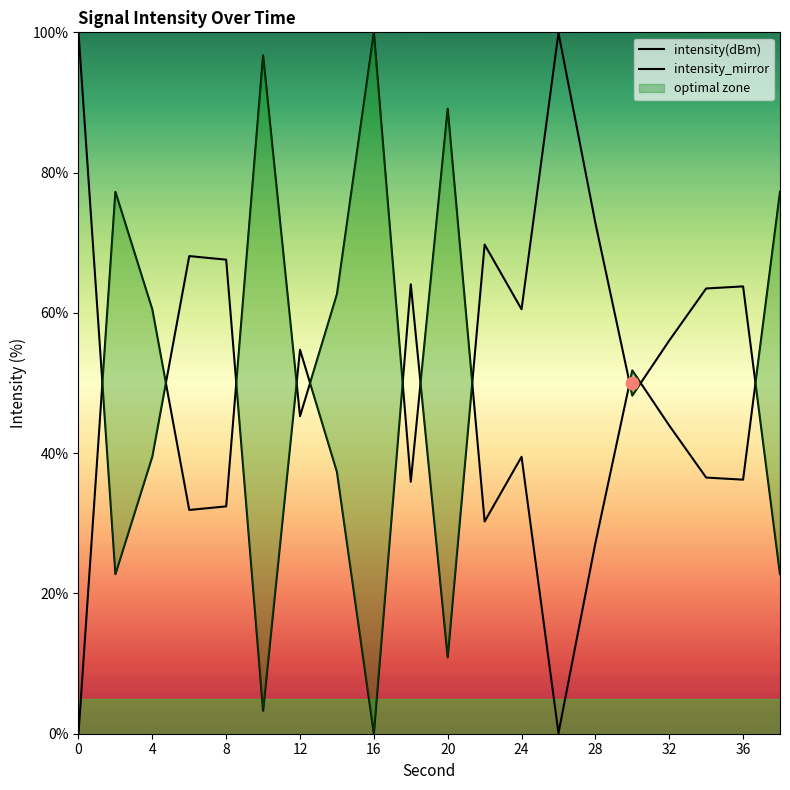

Which series reaches the maximum Y coordinate?

intensity(dBm)